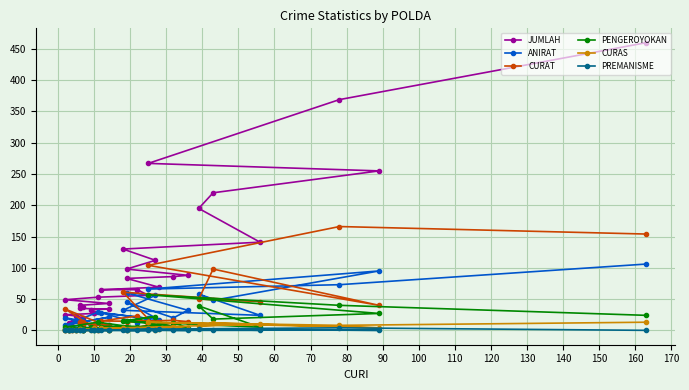

True or false: CURAT and JUMLAH cross at least once.

False